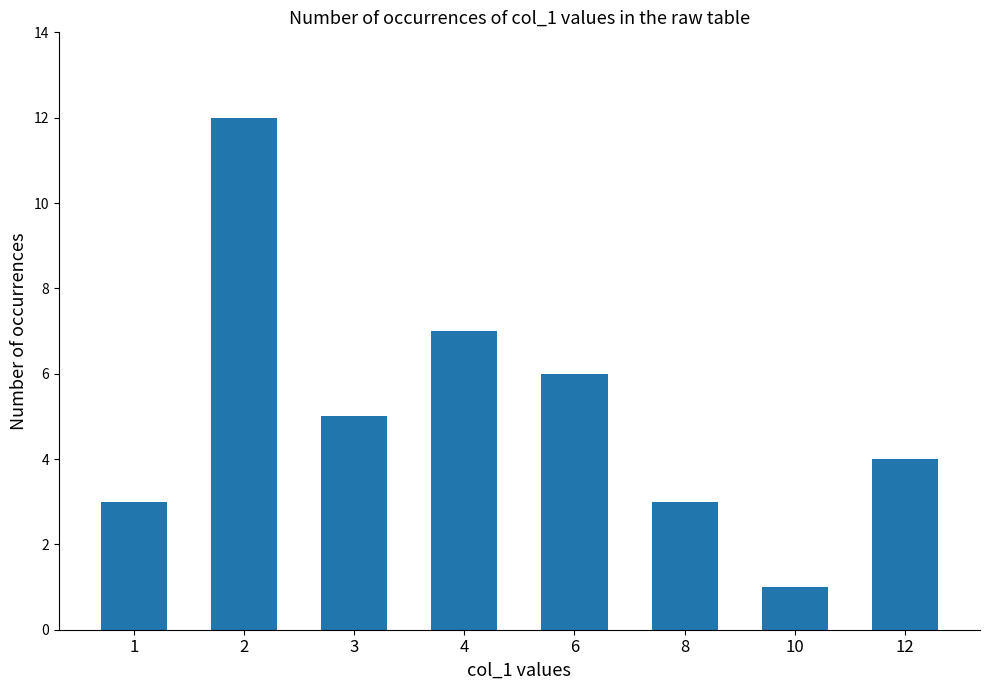

Which has a higher value, 2 or 4?

2